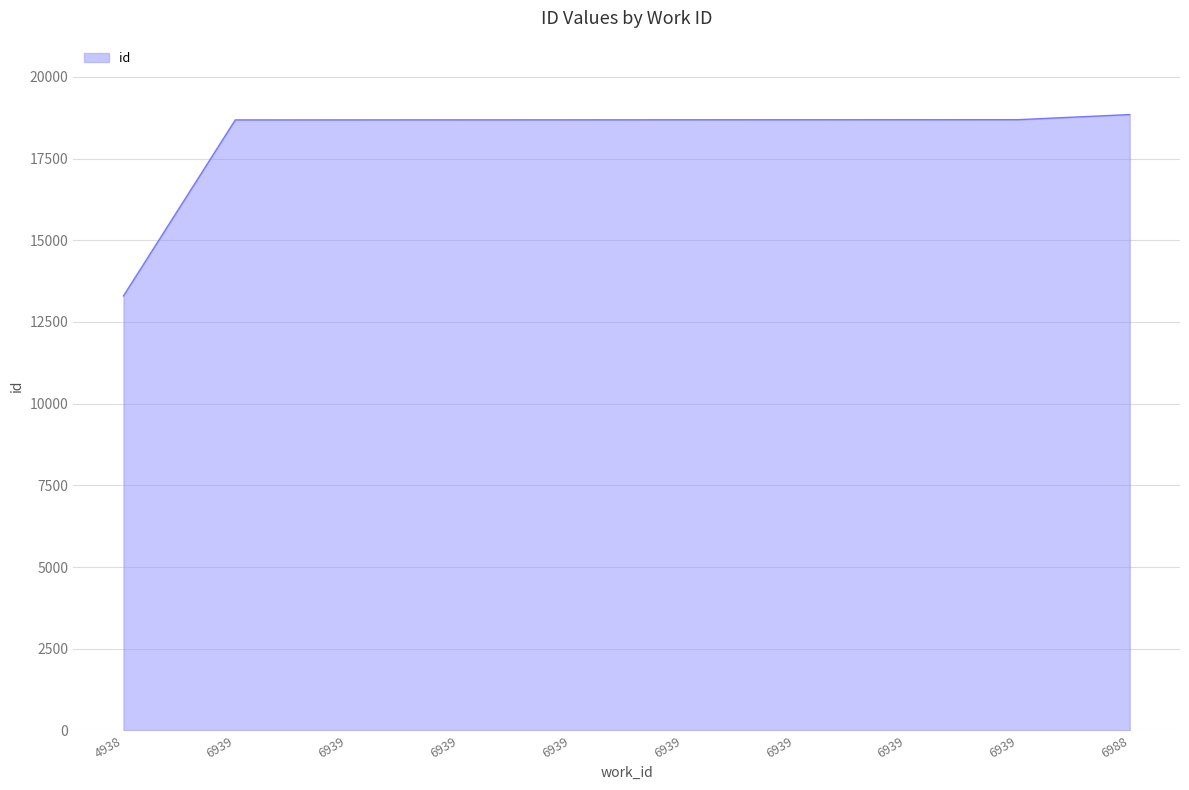

At which category does the chart reach its peak across all series?

6988